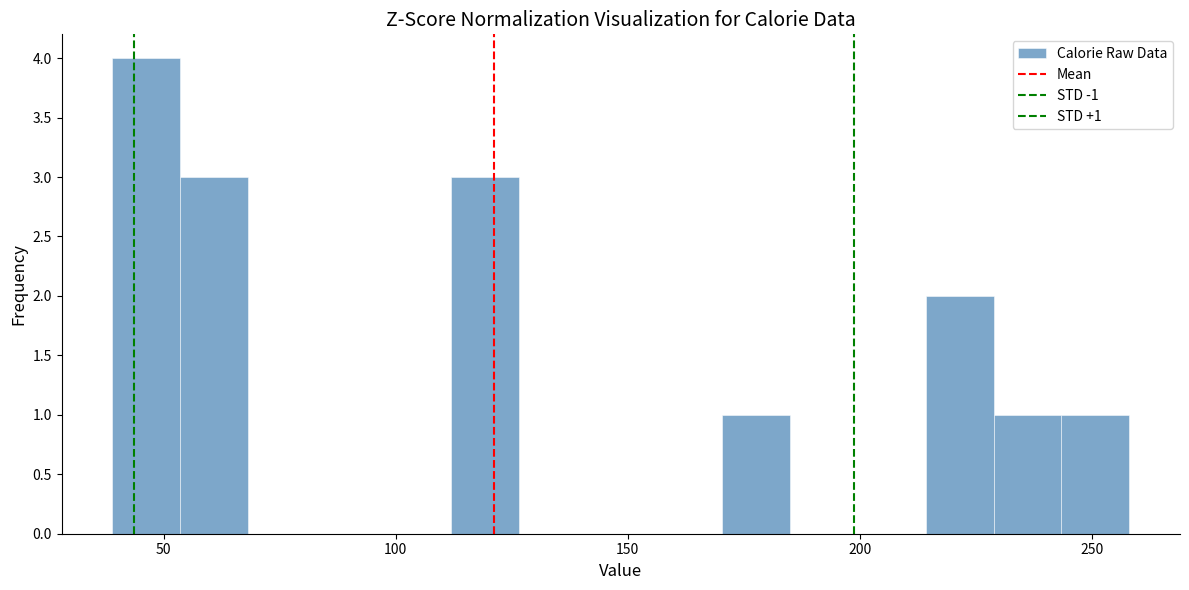

Around what value on the x-axis is the tallest bar? Give the approximate position of its centre, as read against the axis.

45